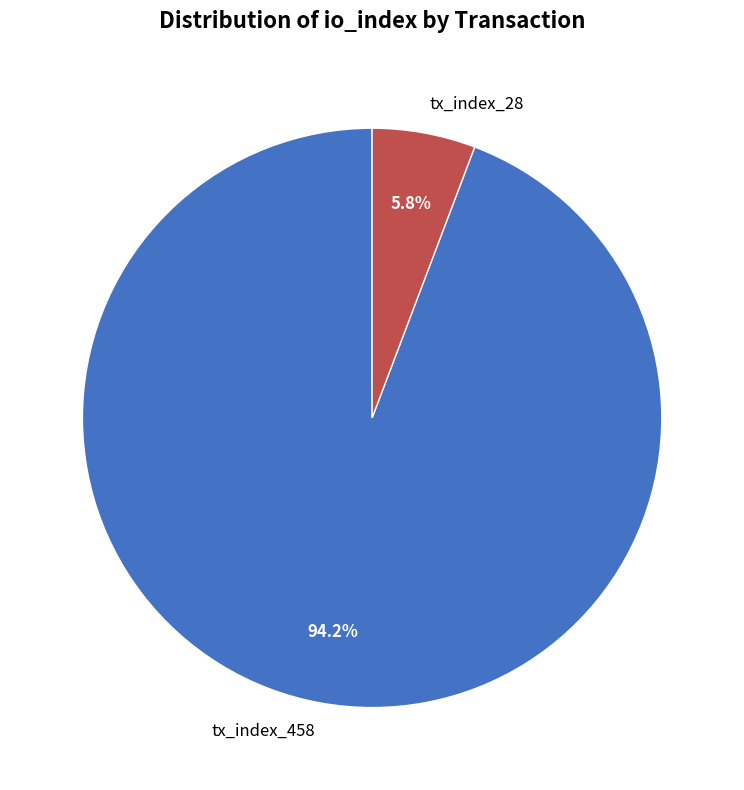

True or false: tx_index_458 accounts for 94% of the total.

True